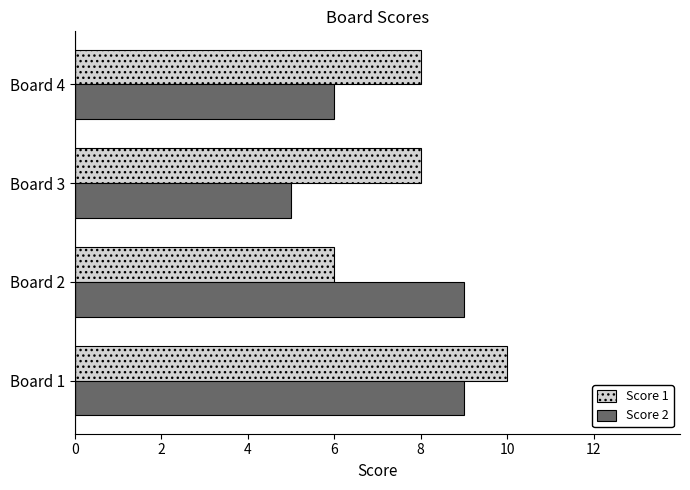

What is the difference between the highest and lowest values at Board 3?

3